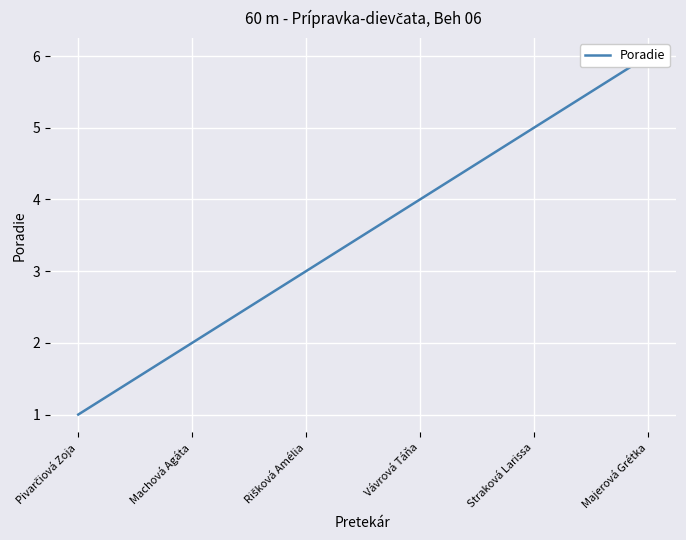

Reading left to right, transcribe all the data shown in this chart.

1	2	3	4	5	6